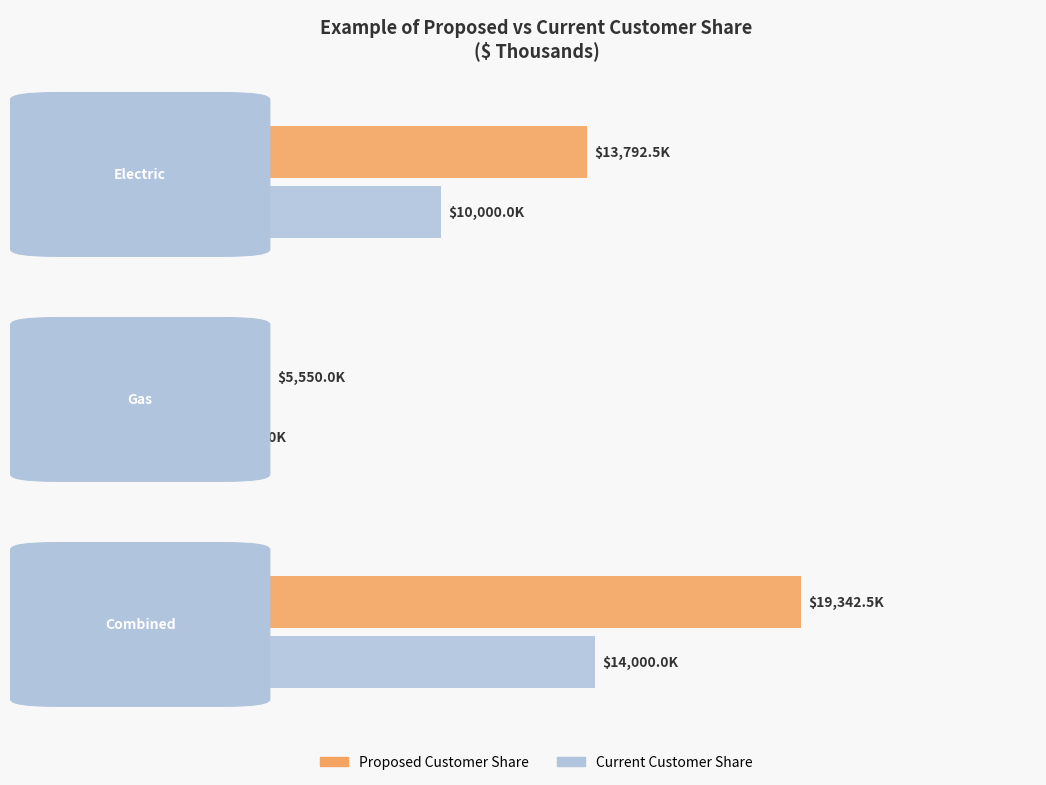

What is the difference between the maximum and minimum values in the Proposed Customer Share series?

13792.5